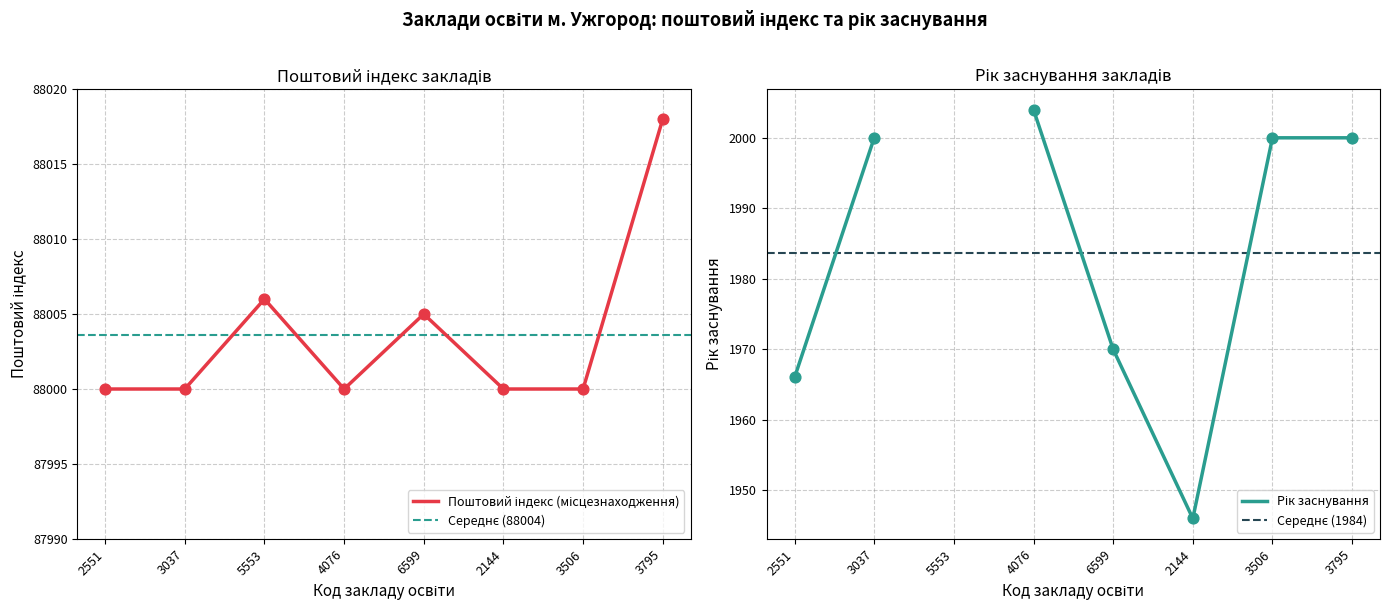

What is the change in value from 5553 to 6599?

-1